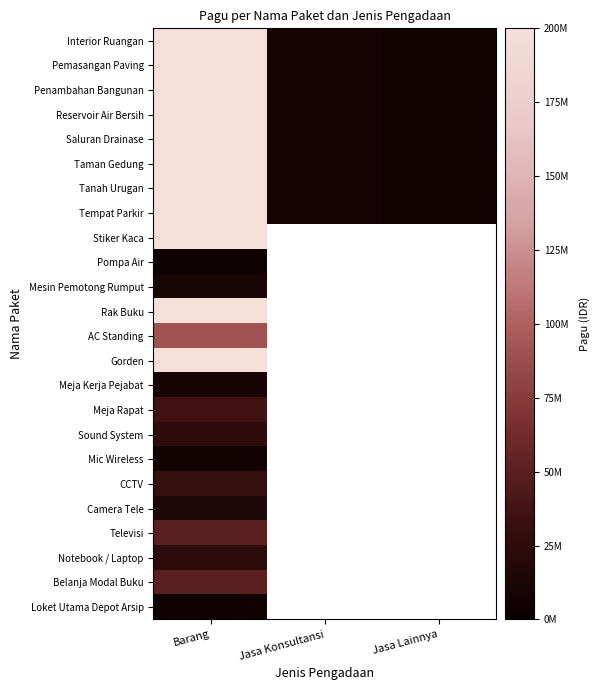

Which series has the largest total across all categories?

Interior Ruangan